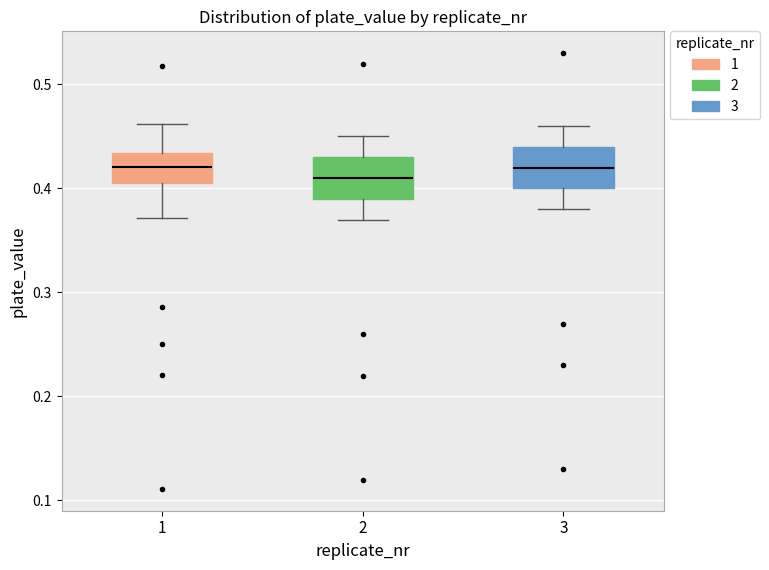

Where is the upper edge of the box at x = 3 on the y-axis? The values are not printed on the chart, so give them approximately, as read against the axis.

0.44